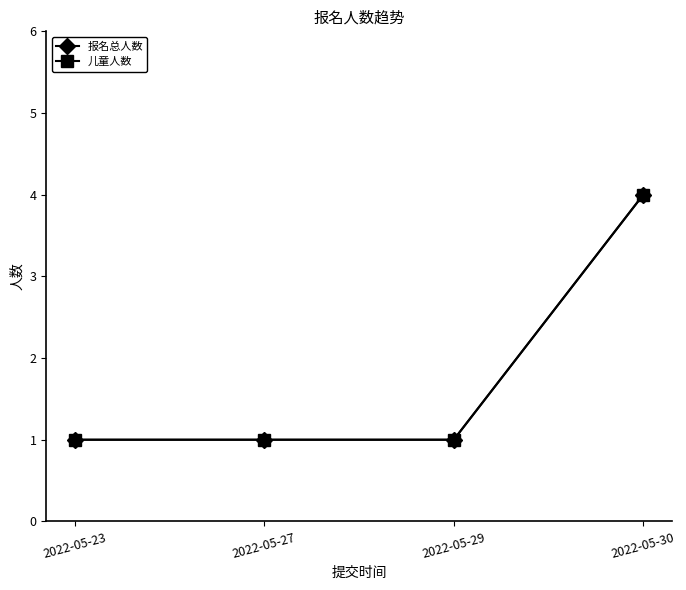

What is the total value across all series at 2022-05-30?

8